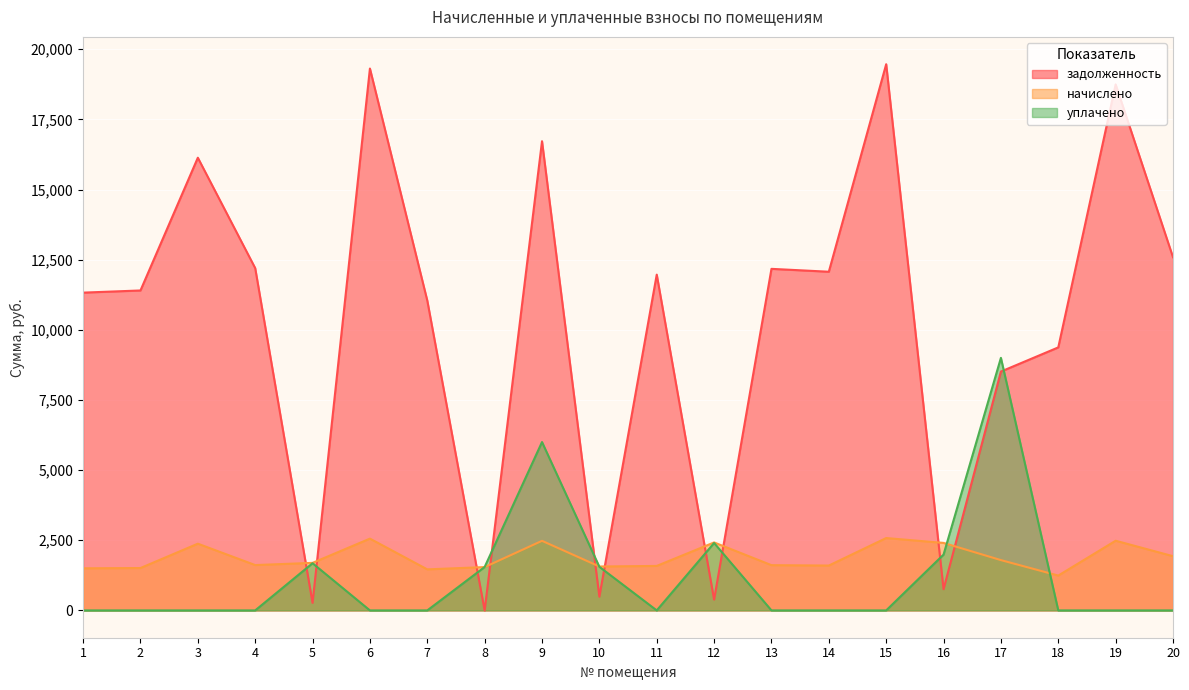

Which series ends up on top after the final intersection of задолженность and уплачено?

задолженность